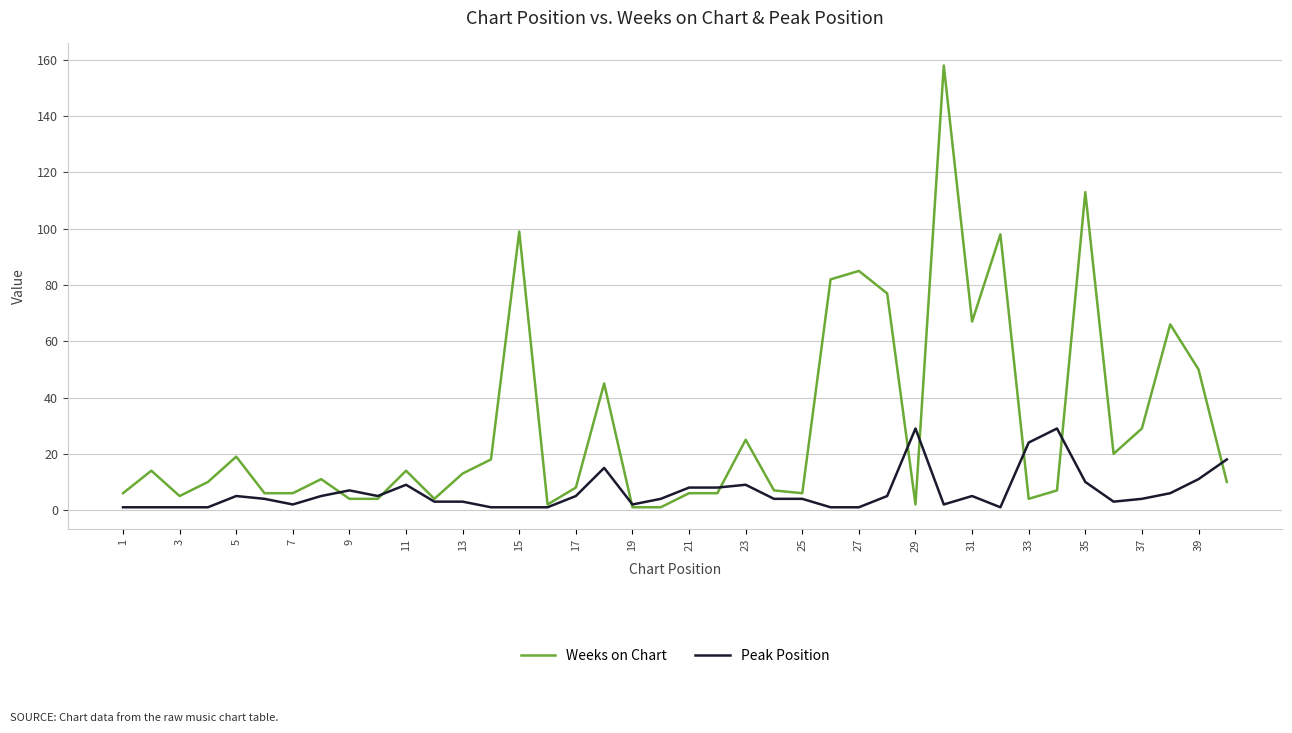

What is the difference between the maximum and minimum values in the Weeks on Chart series?

157